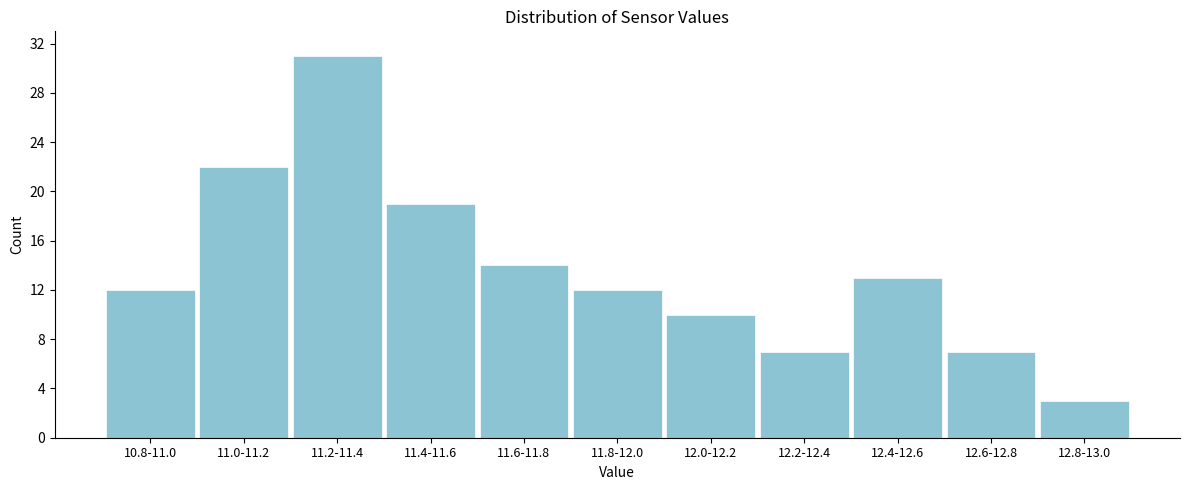

Reading left to right, what are all the values shown in this chart?

12	22	31	19	14	12	10	7	13	7	3